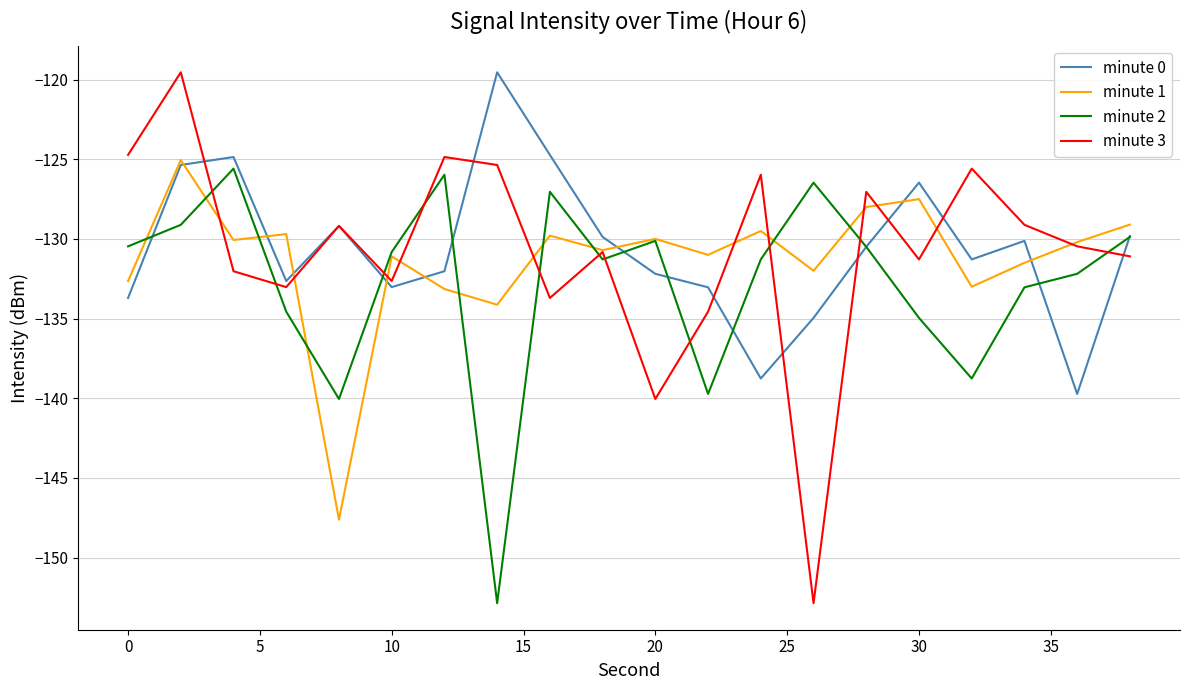

What is the sum of all minute 1 values?

-2625.7